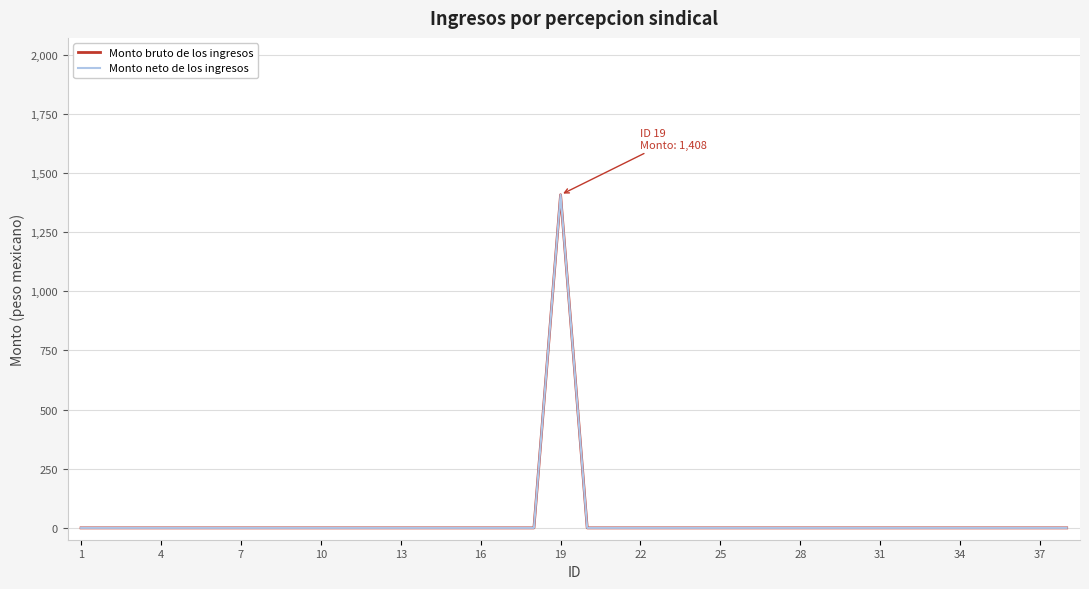

Does the chart display data point markers on the line(s)?

No